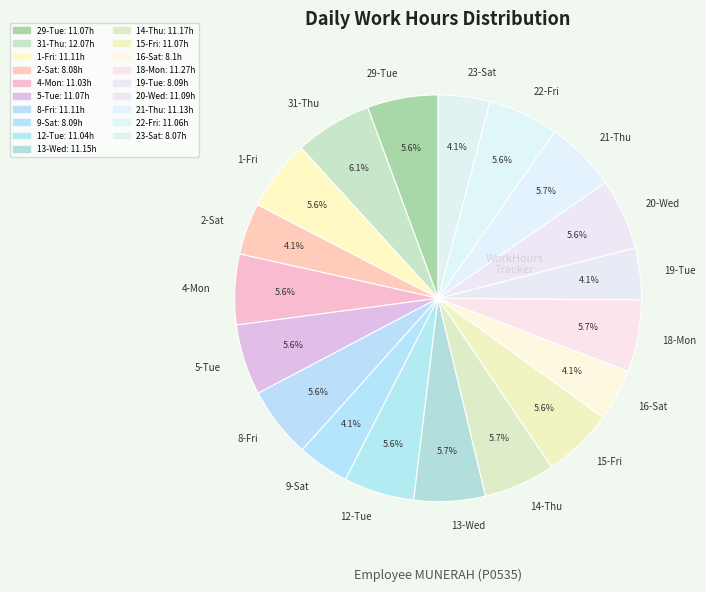

True or false: 13-Wed accounts for 1% of the total.

False